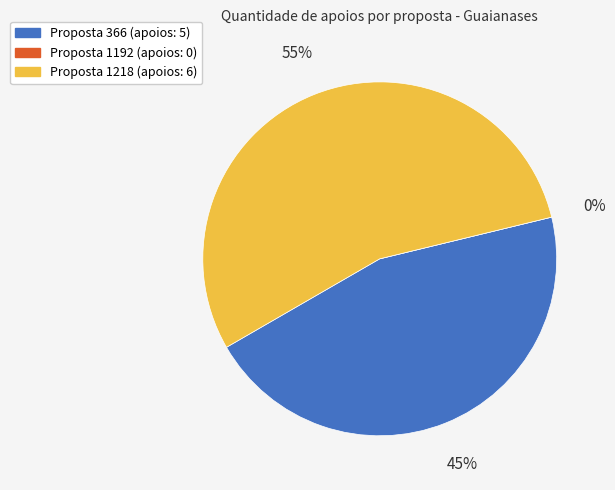

To the nearest percent, what percentage of the pie is 1218?

55%